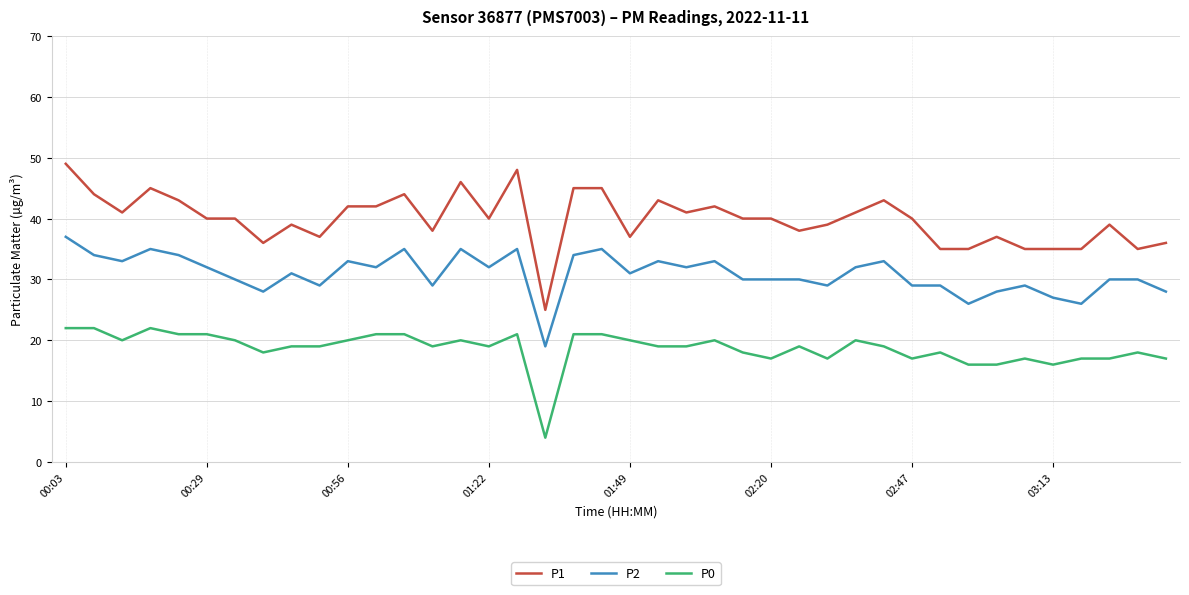

True or false: P0 and P1 cross at least once.

False